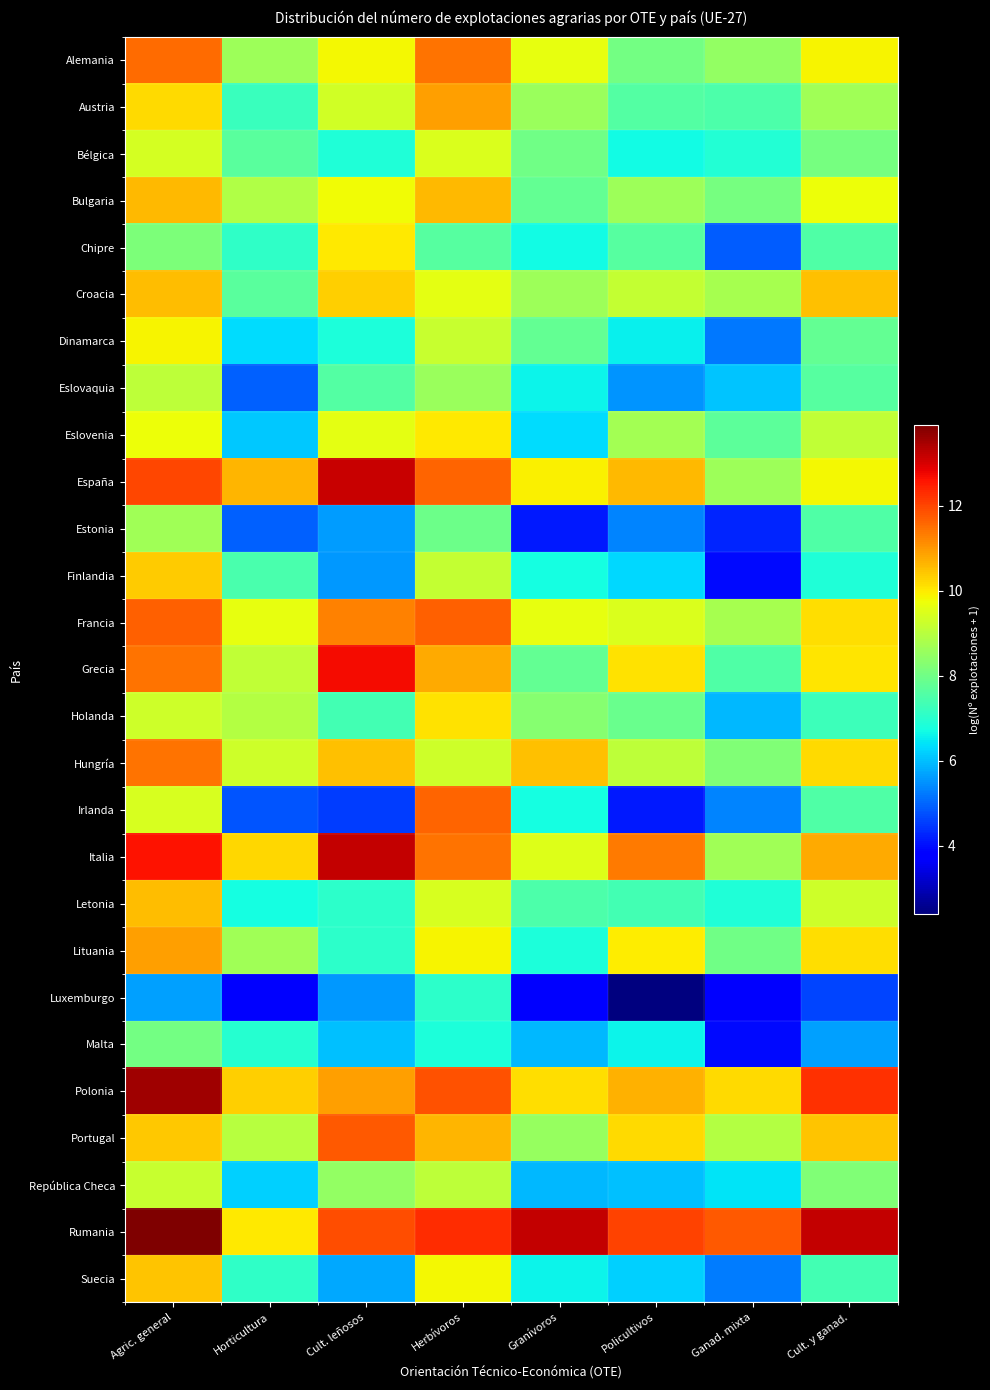

Reading right to left, list all the values displayed in this chart.

Alemania: Cult. y ganad.=9.9	Ganad. mixta=8.5	Policultivos=8.0	Granívoros=9.7	Herbívoros=11.5	Cult. leñosos=9.8	Horticultura=8.6	Agric. general=11.5
Austria: Cult. y ganad.=8.7	Ganad. mixta=7.5	Policultivos=7.6	Granívoros=8.6	Herbívoros=10.9	Cult. leñosos=9.4	Horticultura=7.2	Agric. general=10.2
Bélgica: Cult. y ganad.=8.1	Ganad. mixta=6.9	Policultivos=6.7	Granívoros=8.0	Herbívoros=9.5	Cult. leñosos=6.9	Horticultura=7.7	Agric. general=9.4
Bulgaria: Cult. y ganad.=9.8	Ganad. mixta=8.1	Policultivos=8.6	Granívoros=7.8	Herbívoros=10.6	Cult. leñosos=9.8	Horticultura=8.9	Agric. general=10.6
Chipre: Cult. y ganad.=7.6	Ganad. mixta=4.9	Policultivos=7.6	Granívoros=6.7	Herbívoros=7.6	Cult. leñosos=10.0	Horticultura=7.1	Agric. general=8.2
Croacia: Cult. y ganad.=10.5	Ganad. mixta=8.7	Policultivos=9.2	Granívoros=8.6	Herbívoros=9.6	Cult. leñosos=10.3	Horticultura=7.7	Agric. general=10.6
Dinamarca: Cult. y ganad.=7.8	Ganad. mixta=5.2	Policultivos=6.6	Granívoros=7.8	Herbívoros=9.2	Cult. leñosos=6.8	Horticultura=6.3	Agric. general=9.9
Eslovaquia: Cult. y ganad.=7.6	Ganad. mixta=6.1	Policultivos=5.5	Granívoros=6.6	Herbívoros=8.6	Cult. leñosos=7.6	Horticultura=4.9	Agric. general=9.1
Eslovenia: Cult. y ganad.=9.1	Ganad. mixta=7.7	Policultivos=8.7	Granívoros=6.3	Herbívoros=10.0	Cult. leñosos=9.6	Horticultura=6.1	Agric. general=9.8
España: Cult. y ganad.=9.8	Ganad. mixta=8.6	Policultivos=10.6	Granívoros=9.9	Herbívoros=11.6	Cult. leñosos=13.1	Horticultura=10.7	Agric. general=12.0
Estonia: Cult. y ganad.=7.6	Ganad. mixta=4.3	Policultivos=5.4	Granívoros=4.1	Herbívoros=8.0	Cult. leñosos=5.6	Horticultura=4.9	Agric. general=8.7
Finlandia: Cult. y ganad.=6.9	Ganad. mixta=3.9	Policultivos=6.3	Granívoros=6.7	Herbívoros=9.1	Cult. leñosos=5.6	Horticultura=7.4	Agric. general=10.4
Francia: Cult. y ganad.=10.1	Ganad. mixta=8.8	Policultivos=9.5	Granívoros=9.7	Herbívoros=11.7	Cult. leñosos=11.3	Horticultura=9.7	Agric. general=11.7
Grecia: Cult. y ganad.=10.1	Ganad. mixta=7.5	Policultivos=10.1	Granívoros=7.8	Herbívoros=10.8	Cult. leñosos=12.7	Horticultura=9.1	Agric. general=11.4
Holanda: Cult. y ganad.=7.3	Ganad. mixta=5.9	Policultivos=7.9	Granívoros=8.3	Herbívoros=10.1	Cult. leñosos=7.3	Horticultura=8.9	Agric. general=9.3
Hungría: Cult. y ganad.=10.2	Ganad. mixta=8.2	Policultivos=9.1	Granívoros=10.5	Herbívoros=9.3	Cult. leñosos=10.5	Horticultura=9.3	Agric. general=11.5
Irlanda: Cult. y ganad.=7.5	Ganad. mixta=5.4	Policultivos=4.1	Granívoros=6.7	Herbívoros=11.6	Cult. leñosos=4.5	Horticultura=4.8	Agric. general=9.4
Italia: Cult. y ganad.=10.8	Ganad. mixta=8.6	Policultivos=11.3	Granívoros=9.5	Herbívoros=11.5	Cult. leñosos=13.2	Horticultura=10.2	Agric. general=12.6
Letonia: Cult. y ganad.=9.3	Ganad. mixta=6.9	Policultivos=7.4	Granívoros=7.5	Herbívoros=9.4	Cult. leñosos=7.1	Horticultura=6.7	Agric. general=10.6
Lituania: Cult. y ganad.=10.2	Ganad. mixta=8.0	Policultivos=10.0	Granívoros=6.8	Herbívoros=9.9	Cult. leñosos=7.1	Horticultura=8.7	Agric. general=10.9
Luxemburgo: Cult. y ganad.=4.6	Ganad. mixta=3.7	Policultivos=2.4	Granívoros=3.7	Herbívoros=7.0	Cult. leñosos=5.6	Horticultura=3.7	Agric. general=5.6
Malta: Cult. y ganad.=5.6	Ganad. mixta=3.9	Policultivos=6.6	Granívoros=5.9	Herbívoros=6.8	Cult. leñosos=6.0	Horticultura=7.0	Agric. general=8.0
Polonia: Cult. y ganad.=12.3	Ganad. mixta=10.2	Policultivos=10.7	Granívoros=10.2	Herbívoros=11.8	Cult. leñosos=10.9	Horticultura=10.3	Agric. general=13.5
Portugal: Cult. y ganad.=10.5	Ganad. mixta=8.9	Policultivos=10.2	Granívoros=8.6	Herbívoros=10.6	Cult. leñosos=11.8	Horticultura=9.0	Agric. general=10.4
República Checa: Cult. y ganad.=8.2	Ganad. mixta=6.4	Policultivos=6.0	Granívoros=5.9	Herbívoros=9.1	Cult. leñosos=8.5	Horticultura=6.2	Agric. general=9.2
Rumania: Cult. y ganad.=13.2	Ganad. mixta=11.7	Policultivos=12.0	Granívoros=13.2	Herbívoros=12.3	Cult. leñosos=11.9	Horticultura=10.0	Agric. general=13.9
Suecia: Cult. y ganad.=7.4	Ganad. mixta=5.3	Policultivos=6.2	Granívoros=6.6	Herbívoros=9.8	Cult. leñosos=5.7	Horticultura=7.1	Agric. general=10.4